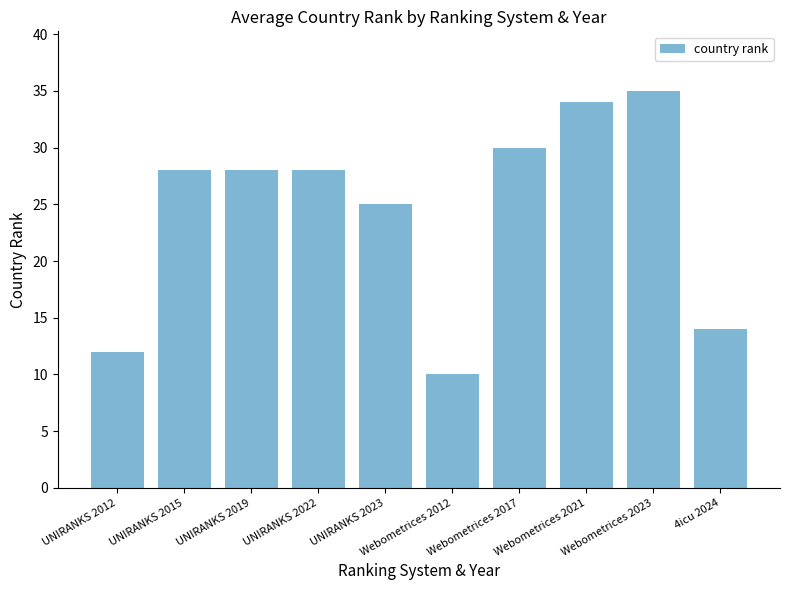

At which label is the value closest to 22?

UNIRANKS 2023